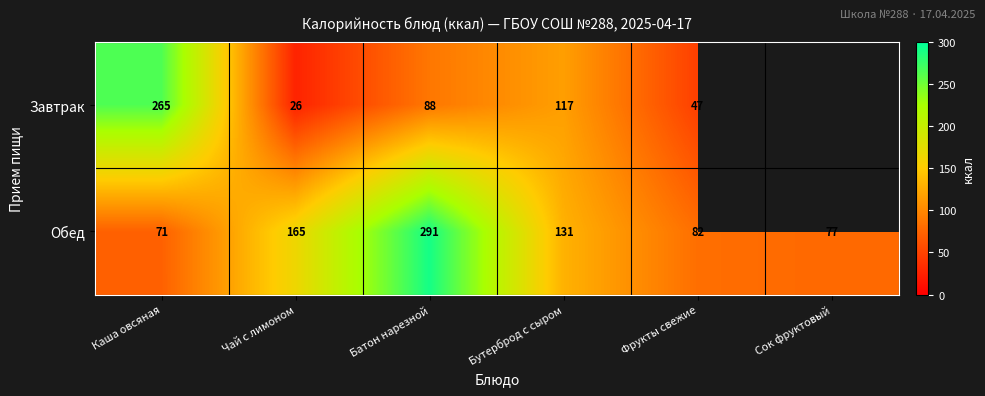

At Бутерброд с сыром, list the series in order from smallest to largest.

Завтрак, Обед